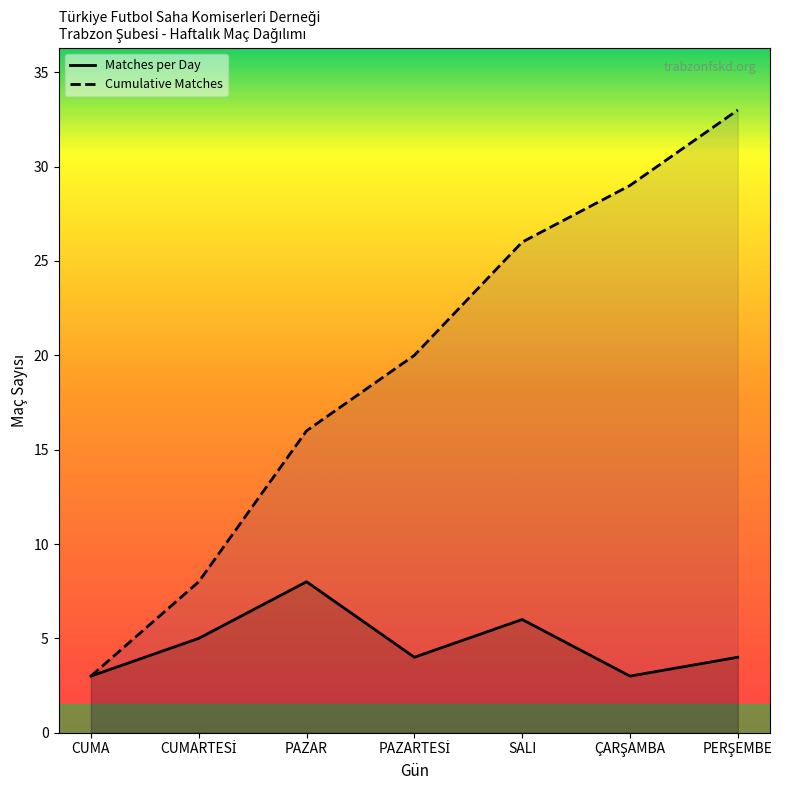

How many categories are shown in the chart?

7